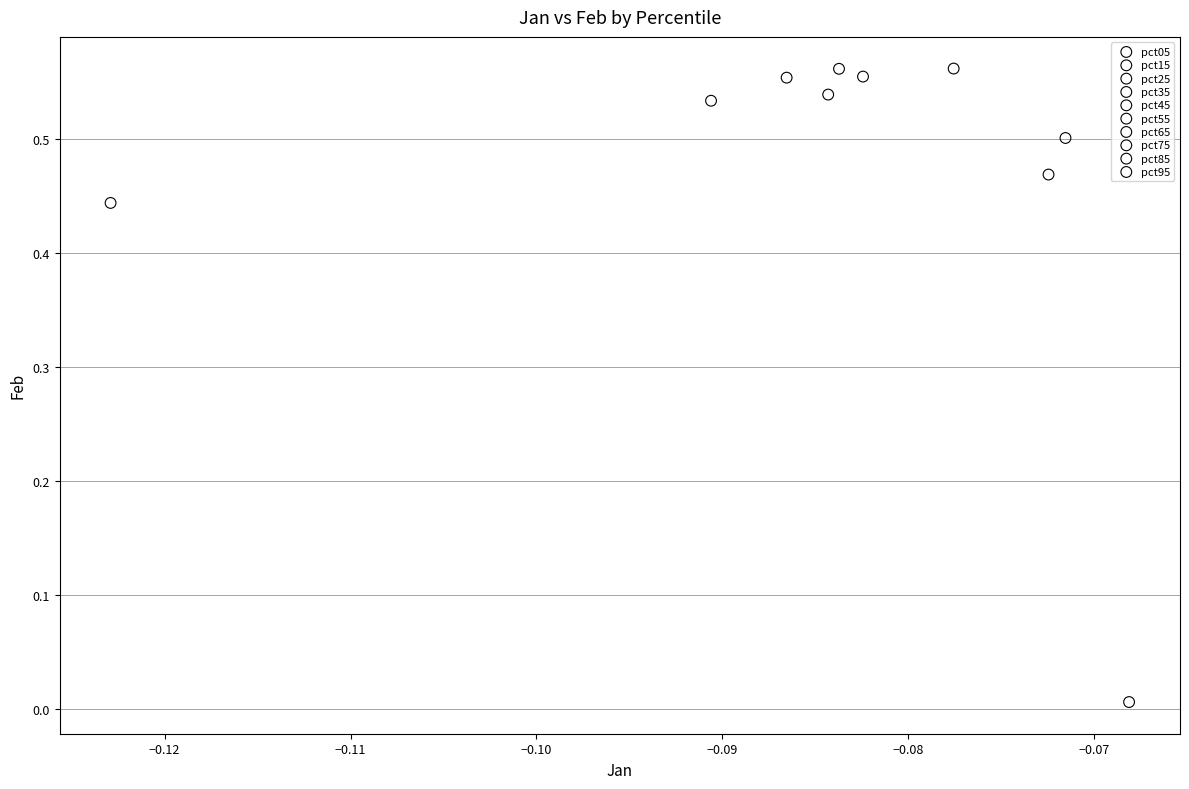

What are all the series names shown in the legend?

pct05, pct15, pct25, pct35, pct45, pct55, pct65, pct75, pct85, pct95